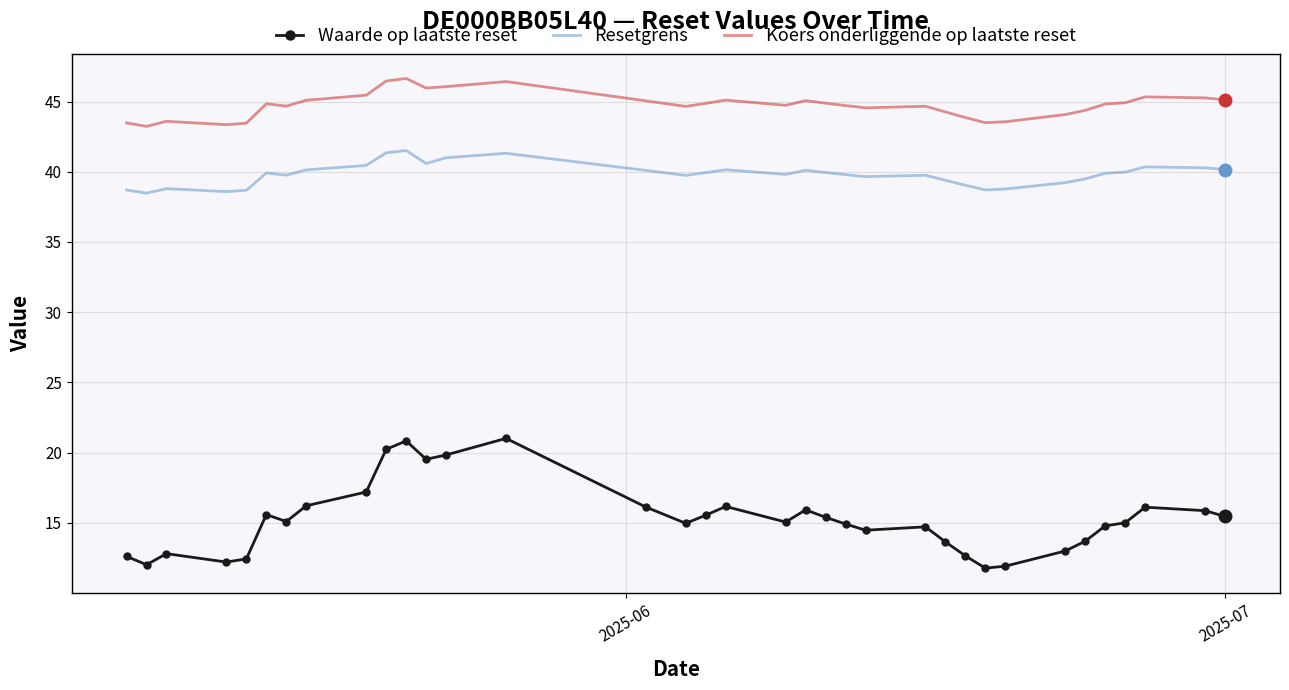

List the series in order of their overall mean, lowest first.

Waarde op laatste reset, Resetgrens, Koers onderliggende op laatste reset